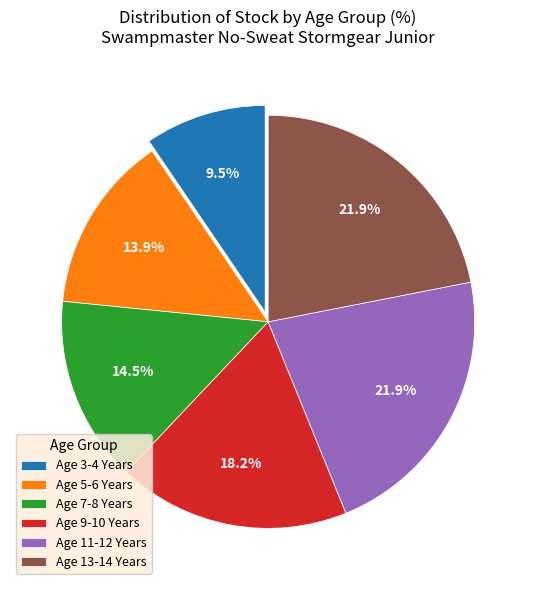

Does Age 7-8 Years account for over 50% of the chart?

No